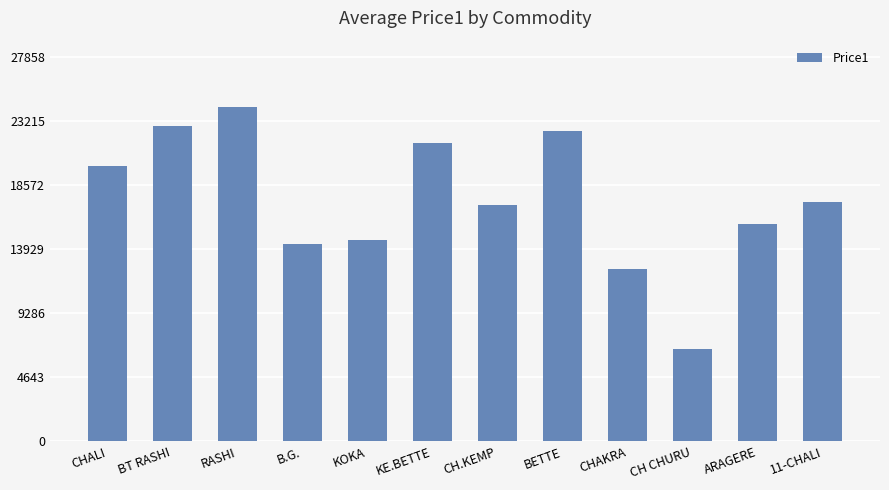

What is the average value?

17464